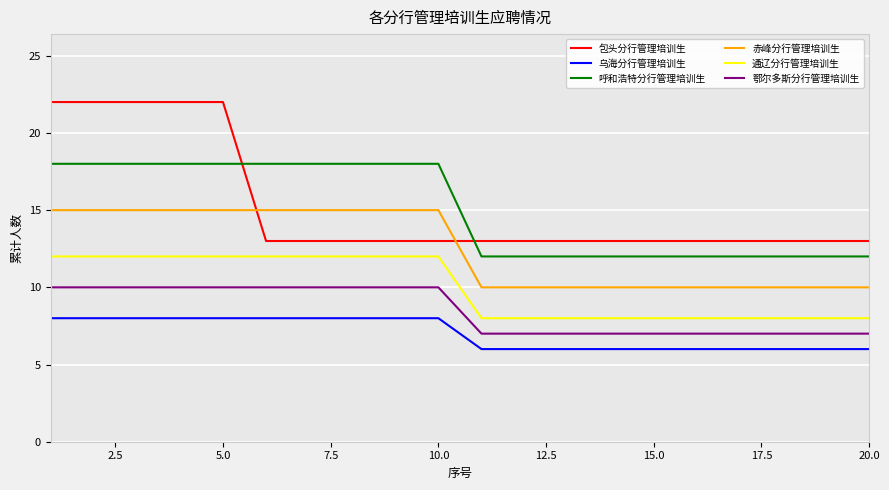

Which series ends up on top after the final intersection of 赤峰分行管理培训生 and 包头分行管理培训生?

包头分行管理培训生